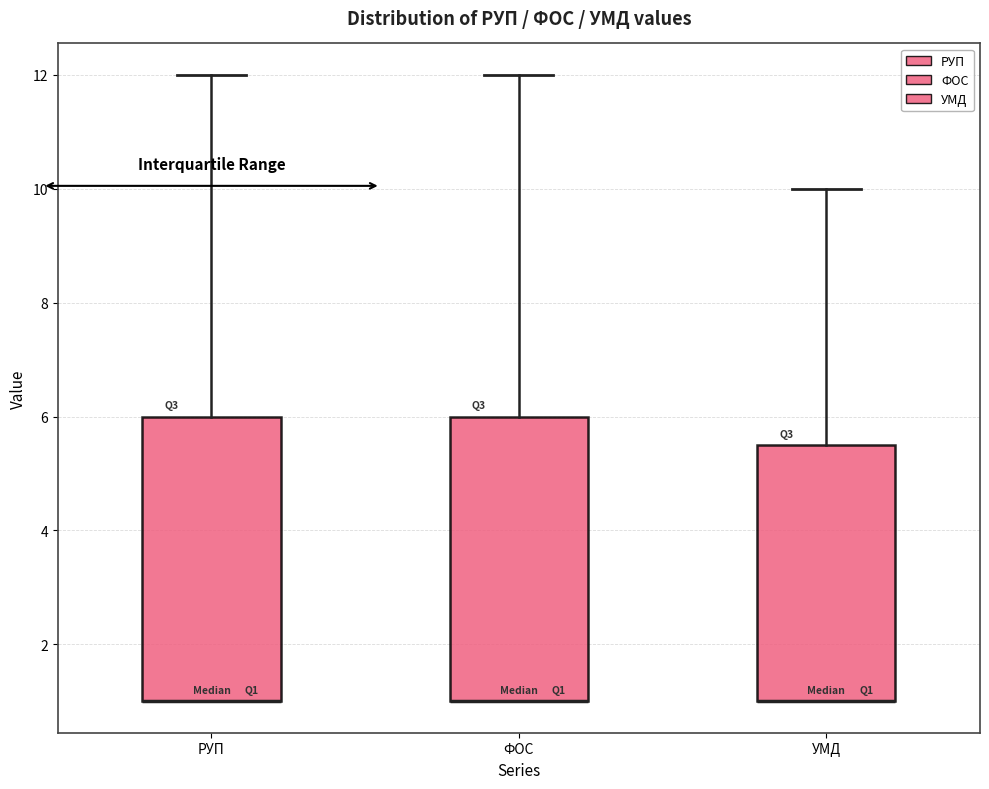

Where is the upper edge of the box for ФОС on the y-axis? The values are not printed on the chart, so give them approximately, as read against the axis.

6.0